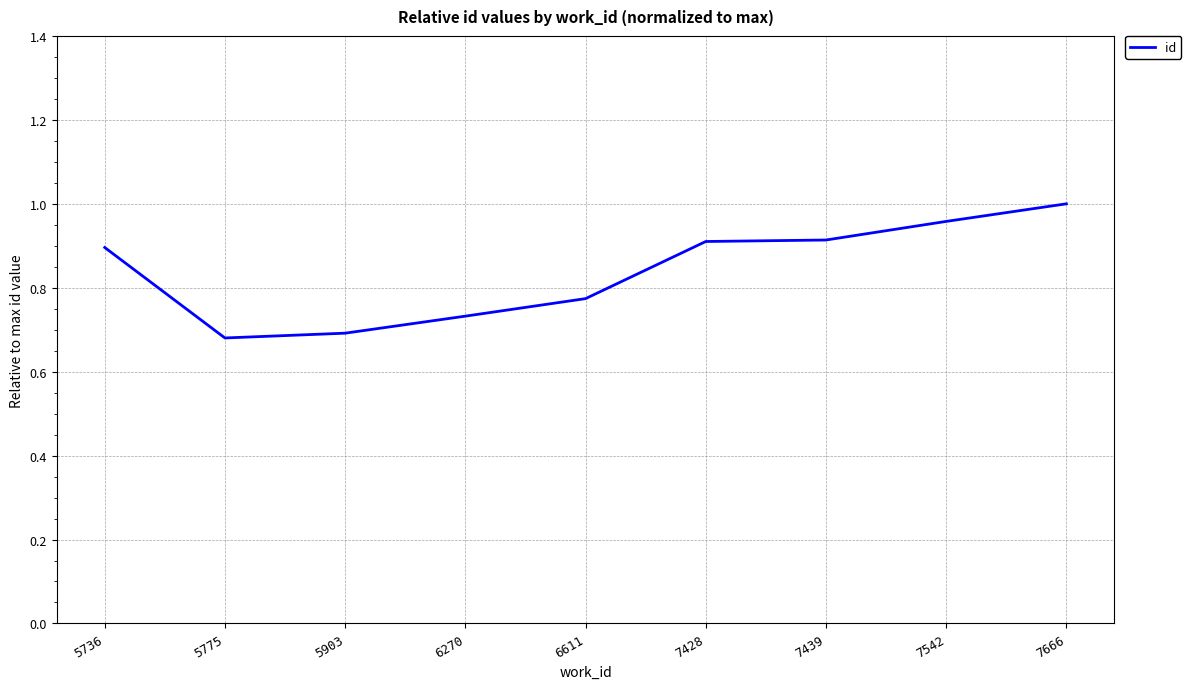

Which category has the lowest value across all series?

5775